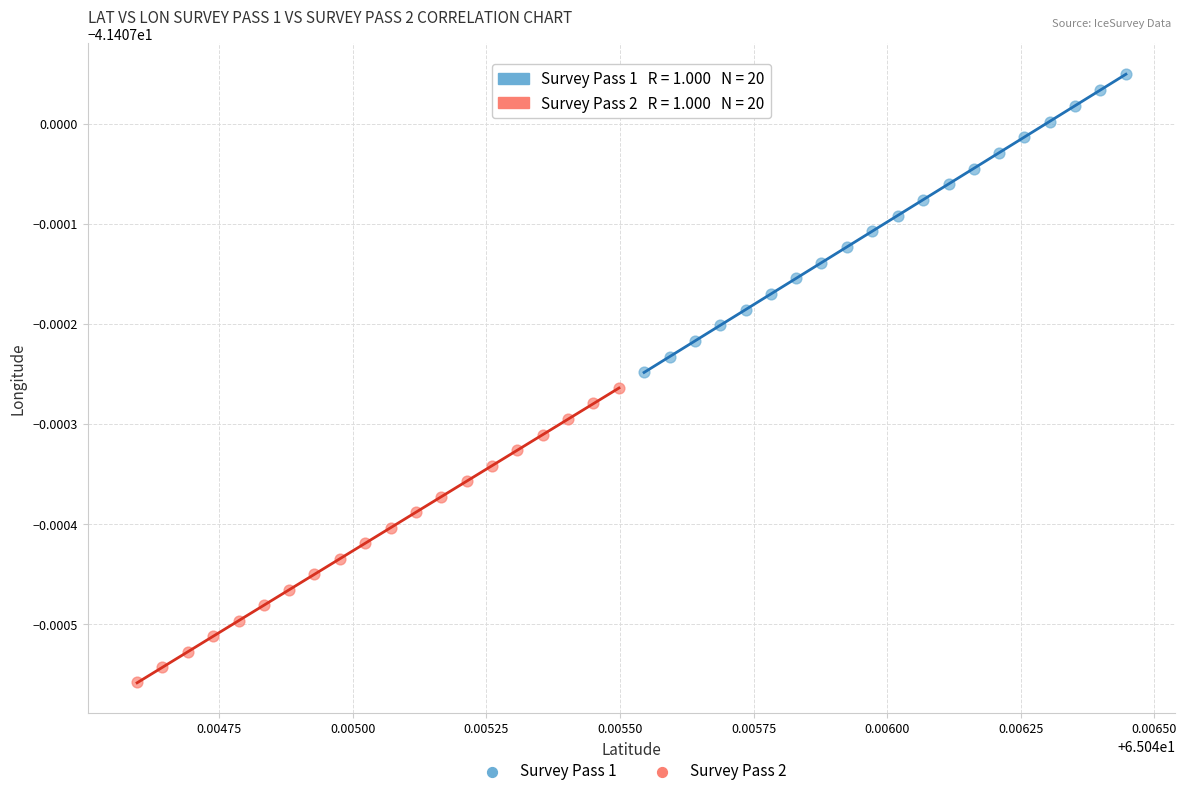

What are all the series names shown in the legend?

Survey Pass 1, Survey Pass 2